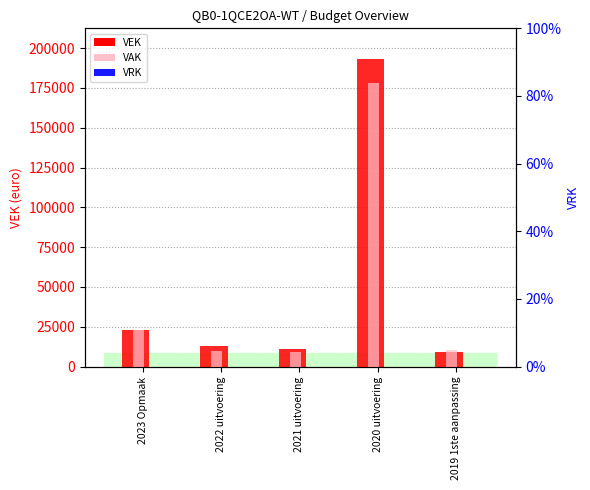

Reading right to left, transcribe all the data shown in this chart.

VEK: 9000	193054	10884	12683	23015
VAK: 10152	177831	8927	9651	23015
VRK: 0	0	0	0	0